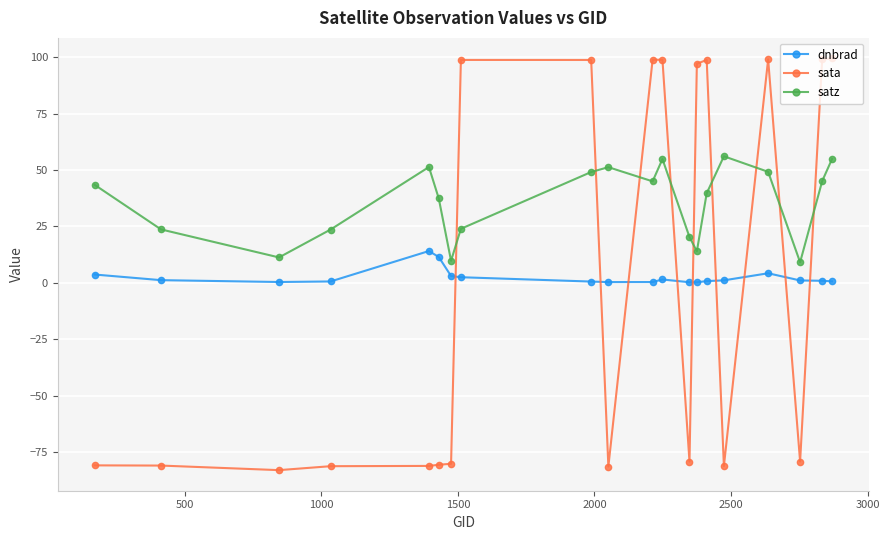

True or false: dnbrad has more than 2 points higher than both neighbors.

True